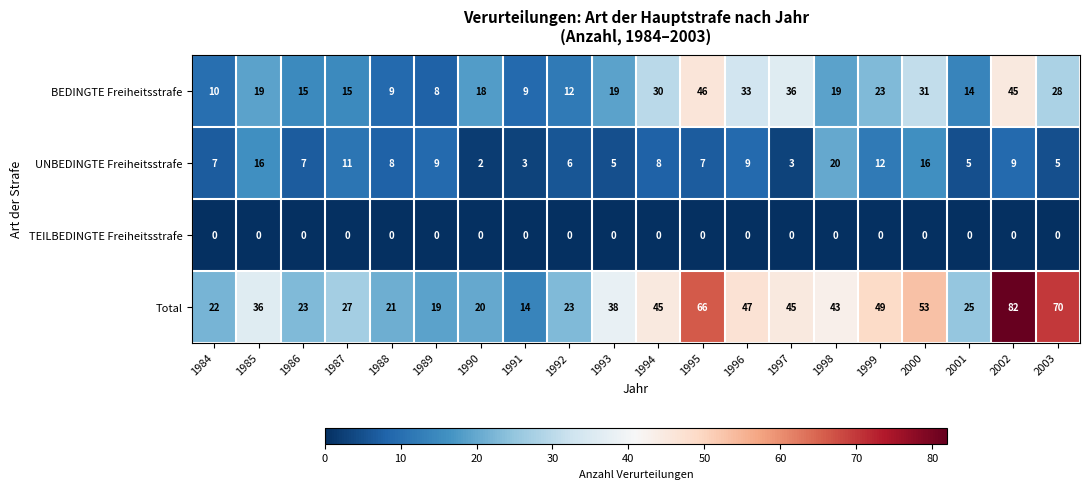

Which category has the lowest value in the BEDINGTE Freiheitsstrafe series?

1989